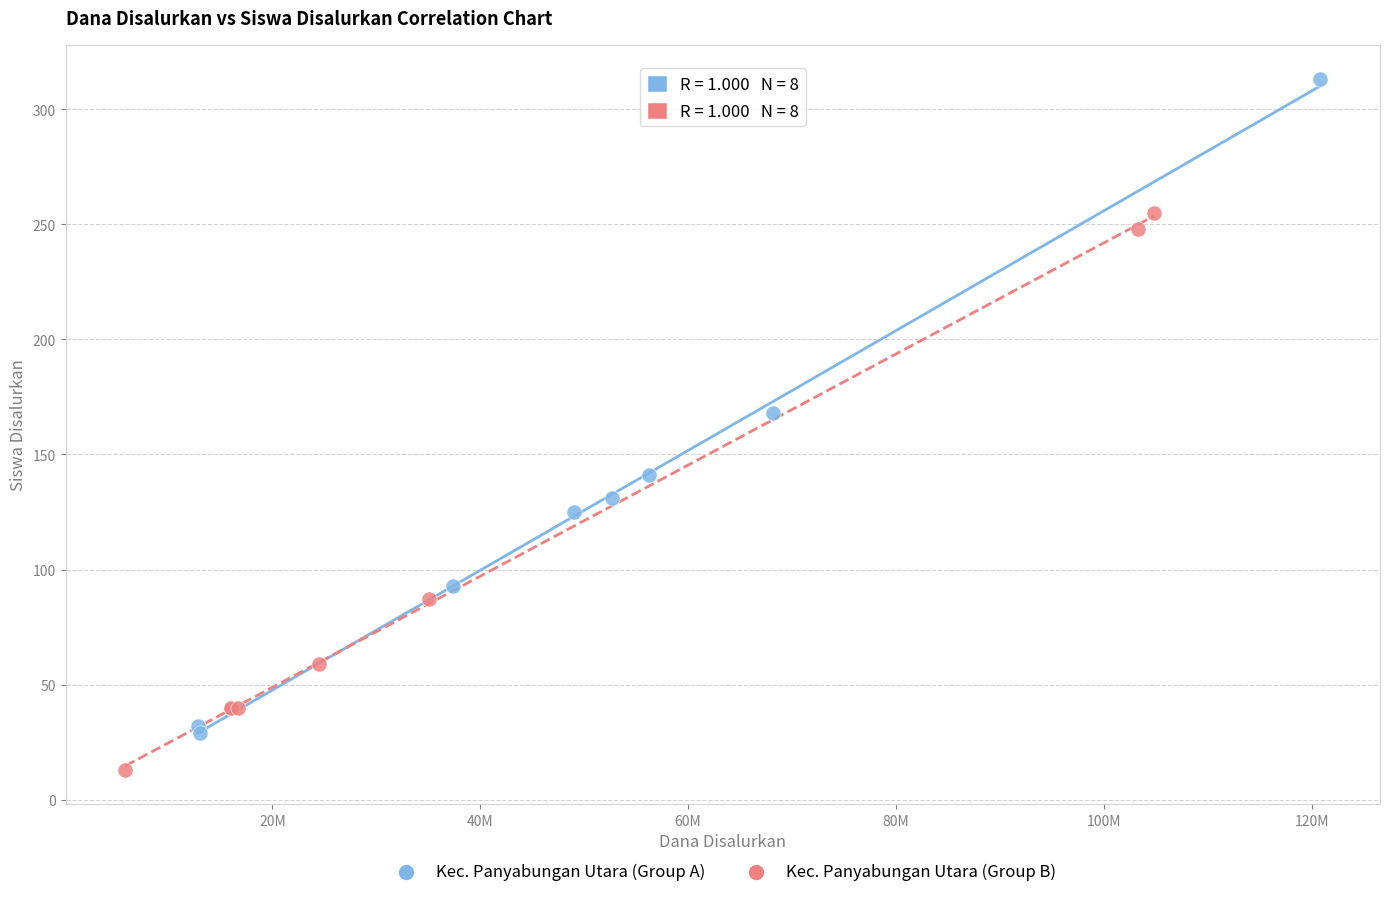

Which series contains the lowest Y value?

Kec. Panyabungan Utara (Group B)